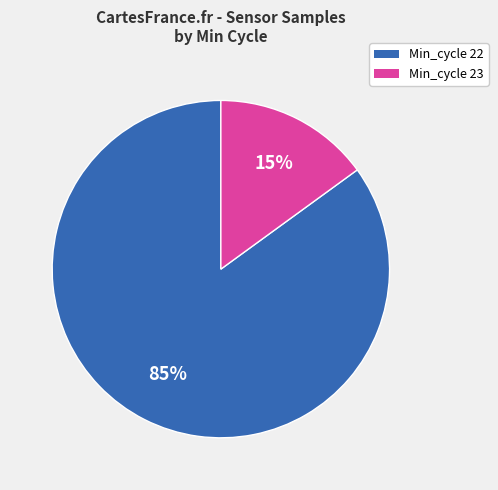

Does any single category account for the majority?

Yes